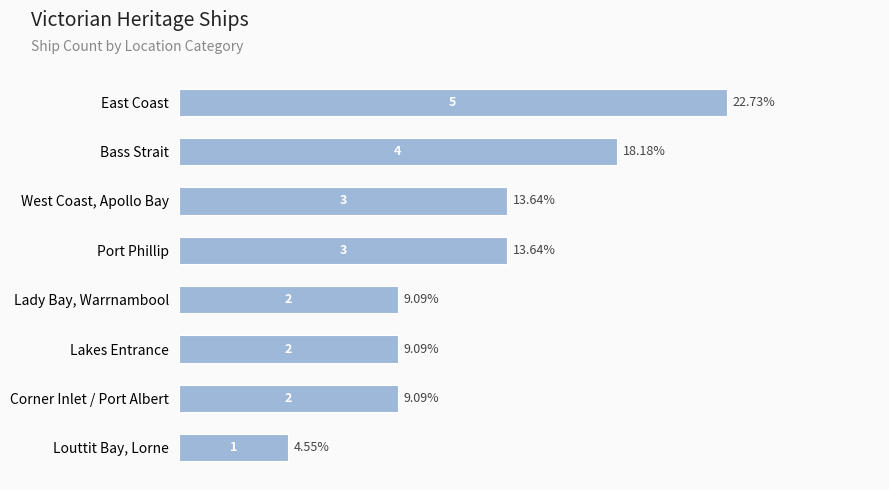

What is the average value?

3